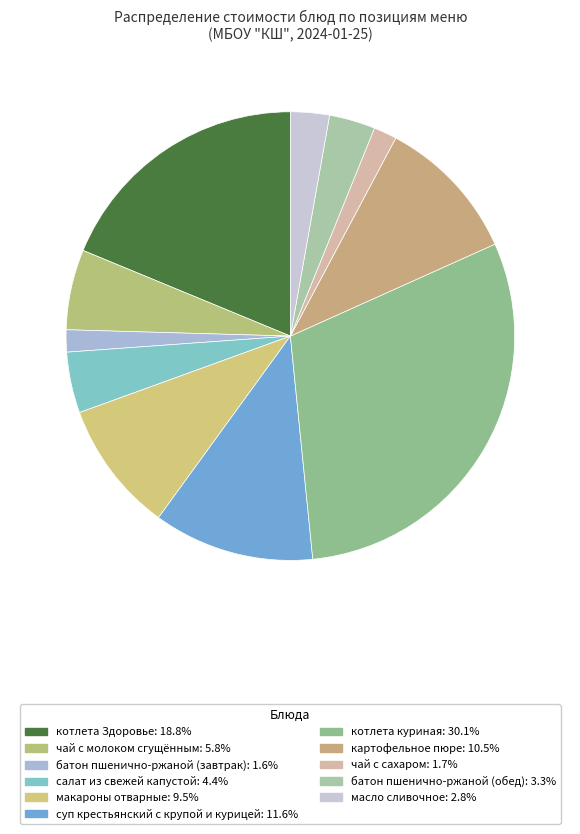

To the nearest percent, what is the average slice percentage?

9%